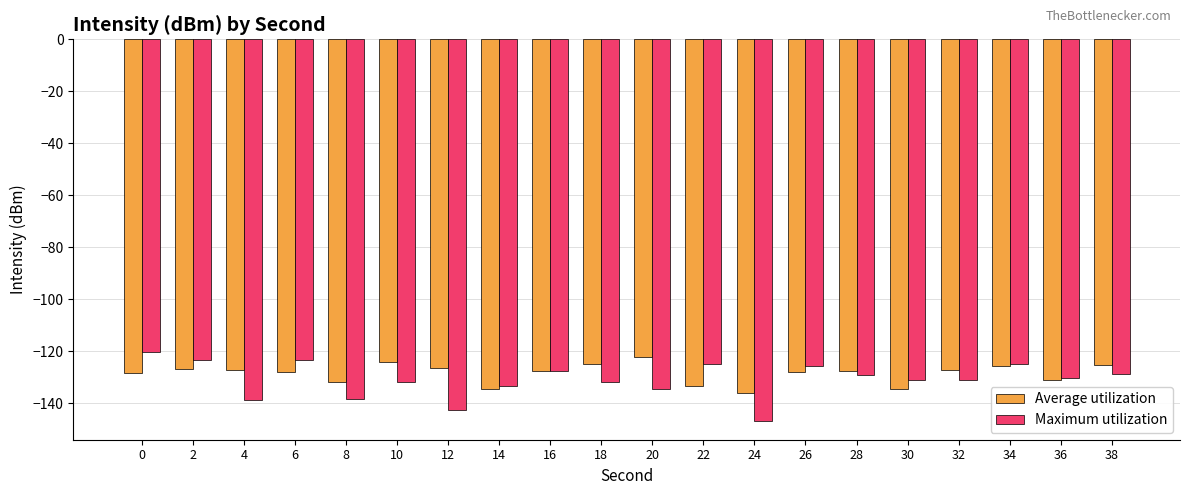

What is the average value of the Average utilization series?

-128.6